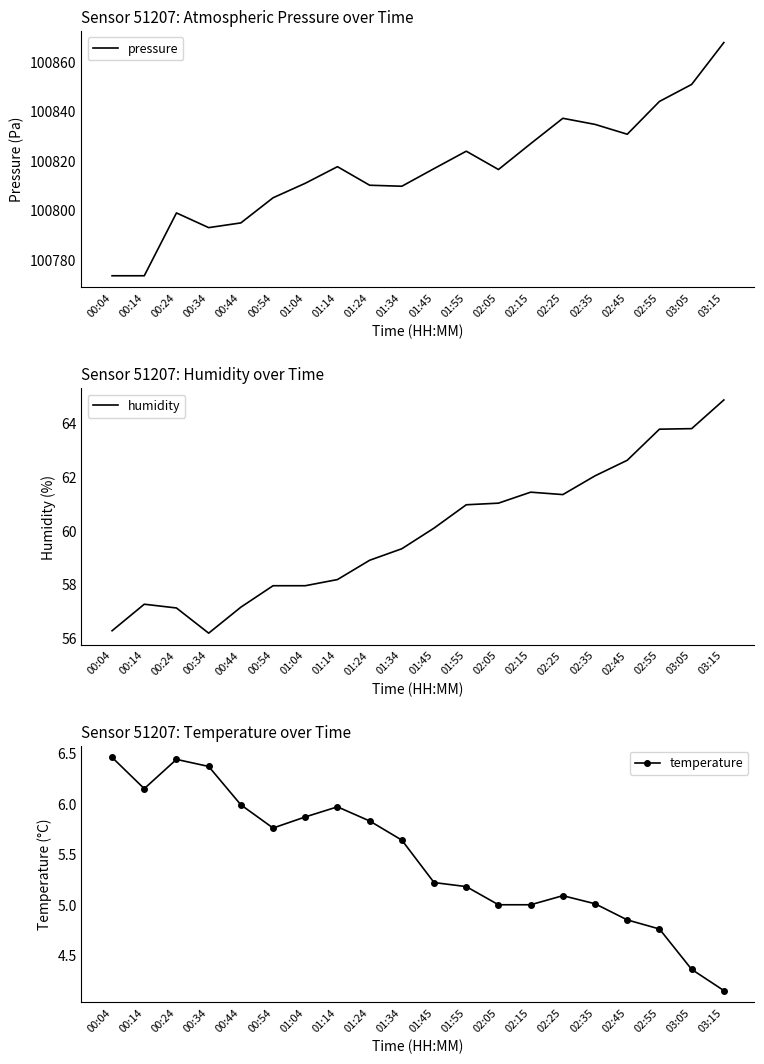

Where is the first local maximum for humidity?

00:14